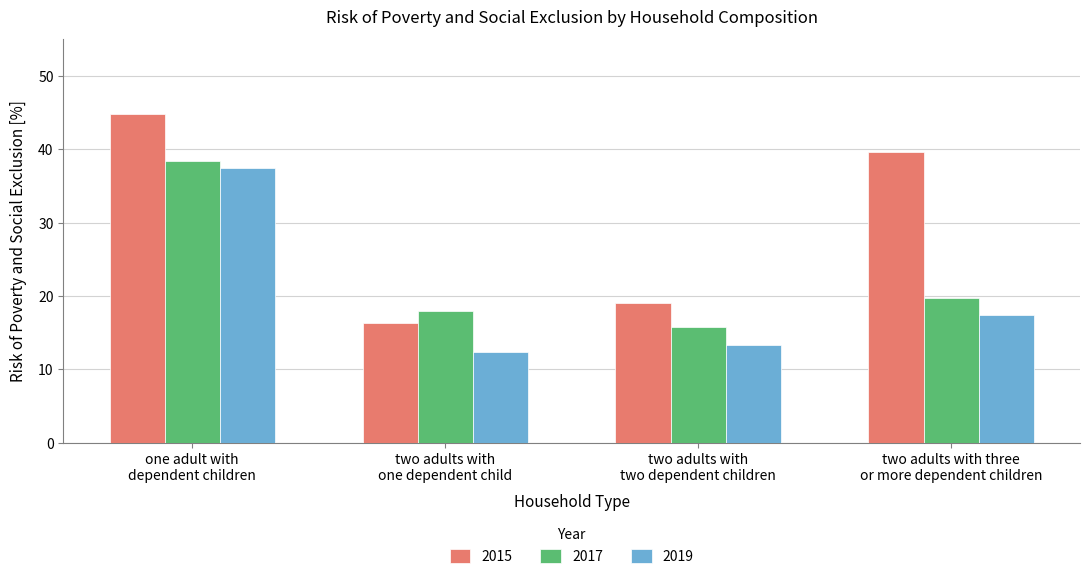

Rank the categories by 2019 value from lowest to highest.

two adults with
one dependent child, two adults with
two dependent children, two adults with three
or more dependent children, one adult with
dependent children